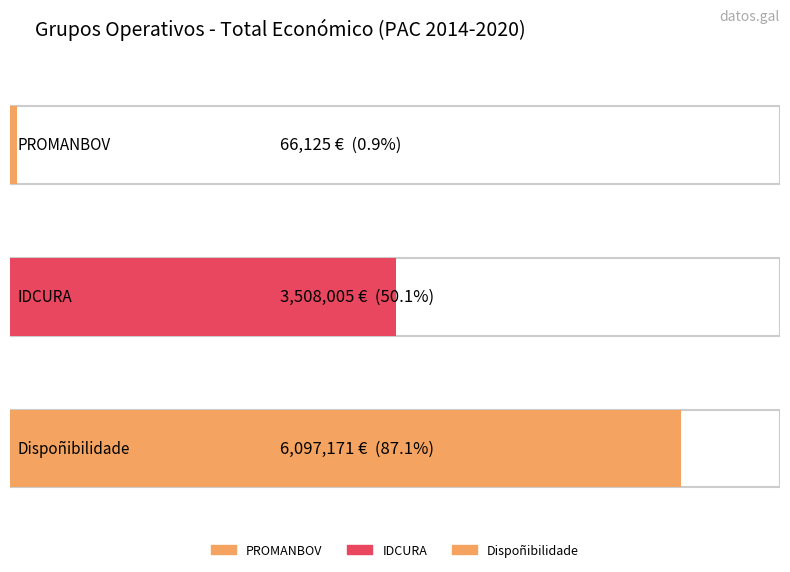

Between PROMANBOV and Dispoñibilidade, which is larger?

Dispoñibilidade